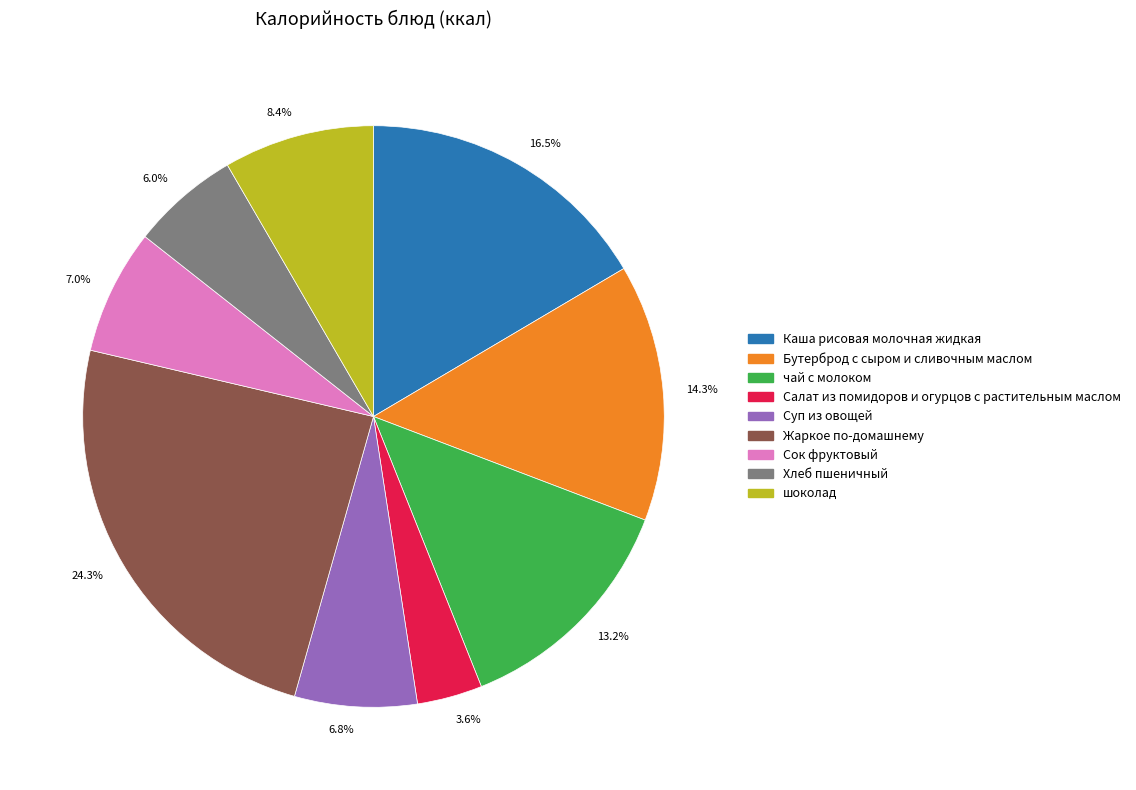

What percentage do 3.6% and 6.0% together represent?

9.6%